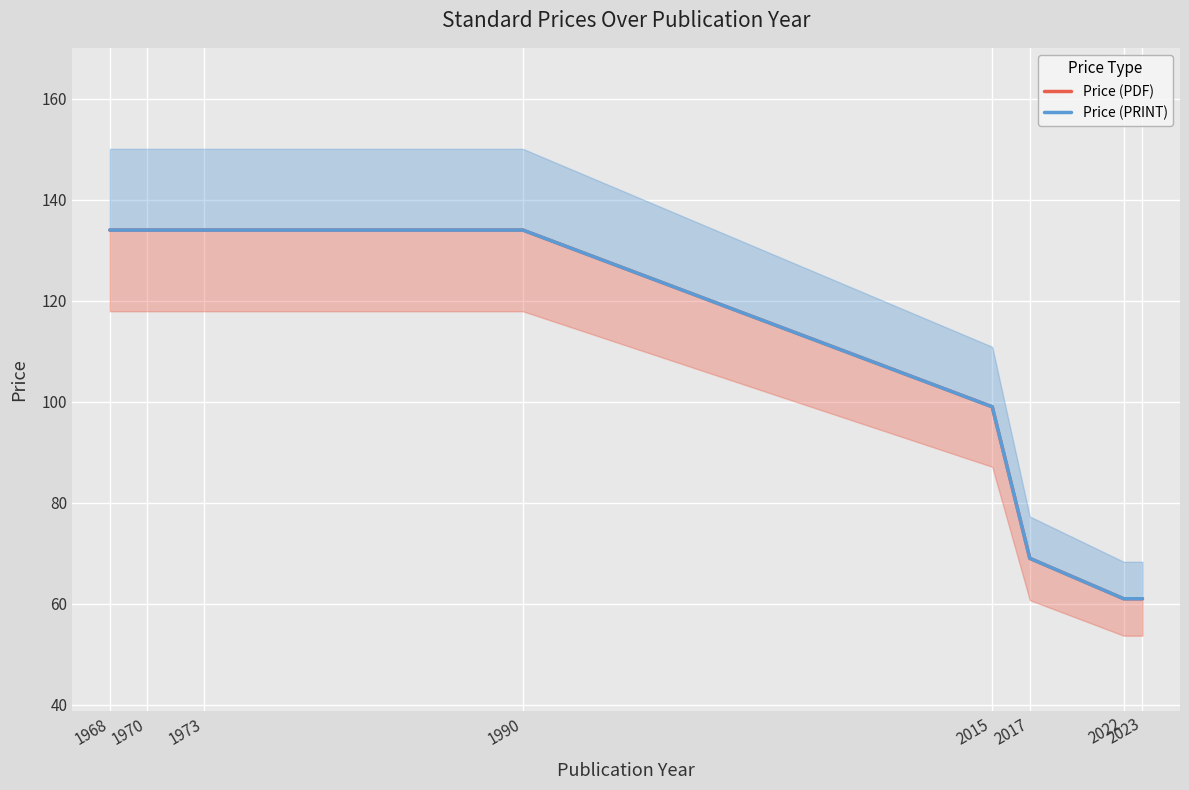

What is the difference between the Price (PDF) values at 2015 and 2017?

30